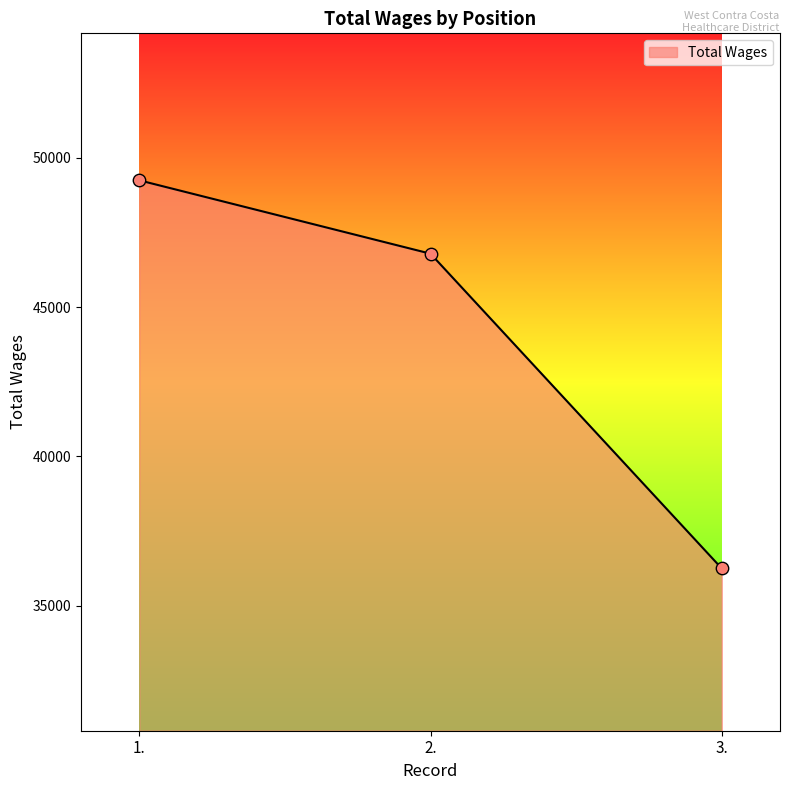

Between 1. and 2., which is larger?

1.